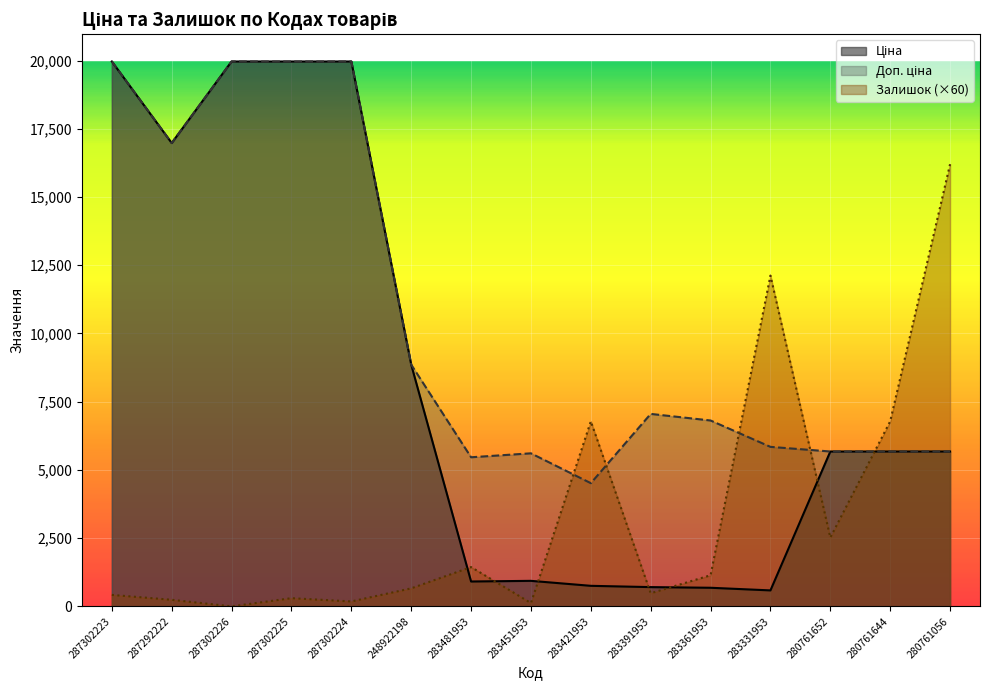

At 280761644, list the series in order from smallest to largest.

Ціна, Доп. ціна, Залишок